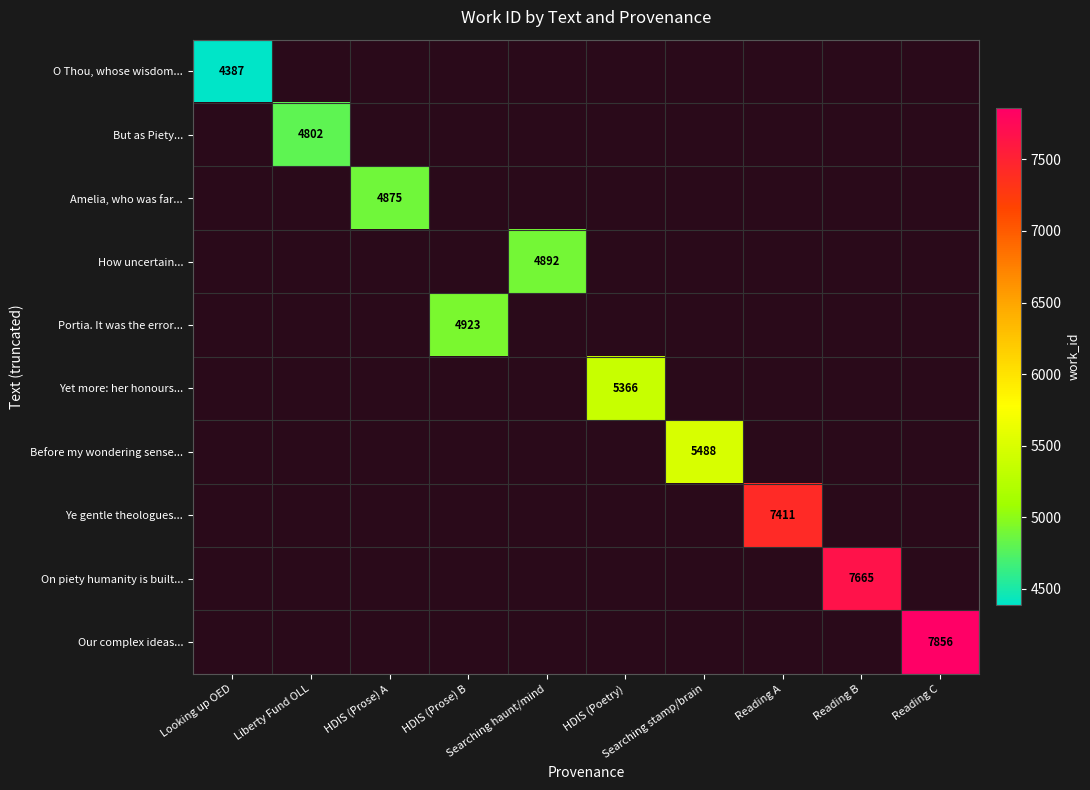

How many categories are shown in the chart?

10